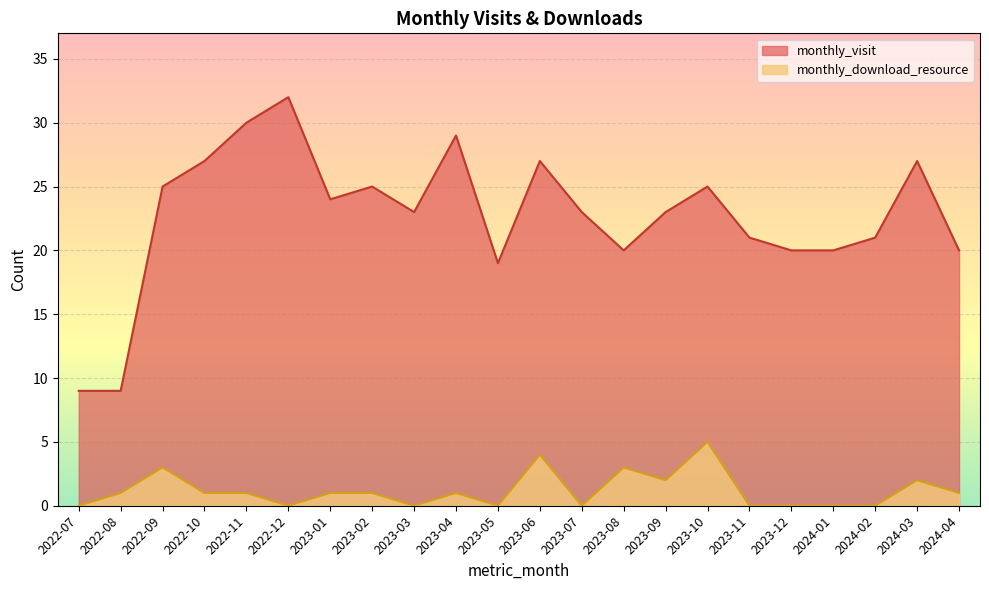

Is it true that monthly_download_resource equals 2 at 2023-09?

True